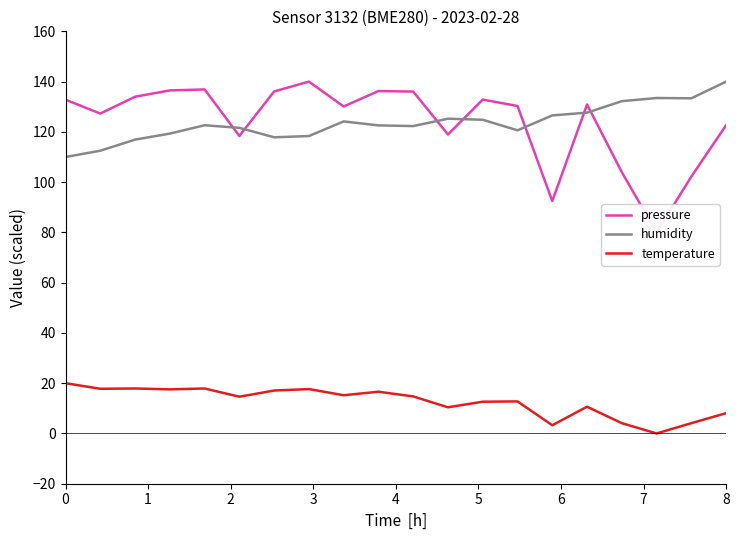

Which category has the highest value in the humidity series?

8